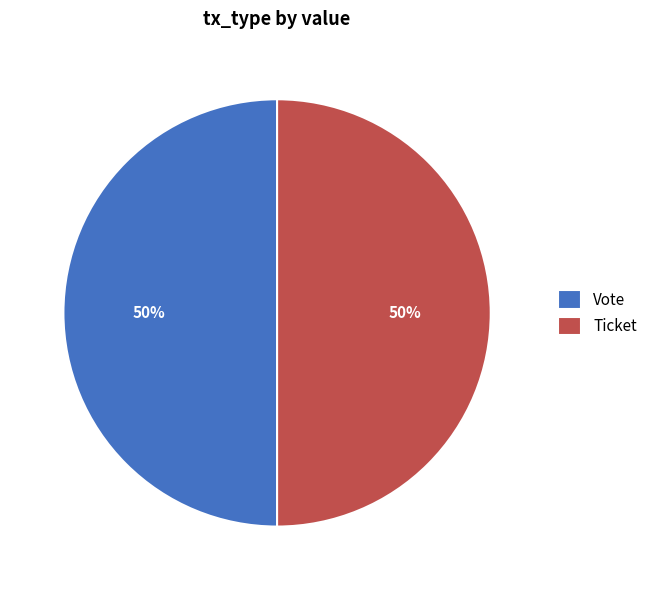

To the nearest percent, what portion does Ticket represent?

50%